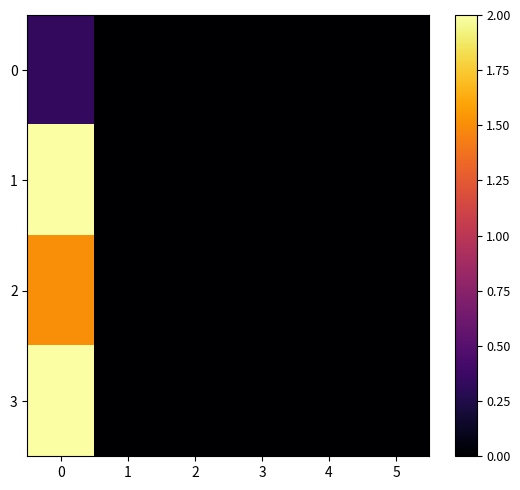

Reading left to right, transcribe all the data shown in this chart.

0: 0=0.3	1=0.0	2=0.0	3=0.0	4=0.0	5=0.0
1: 0=2.0	1=0.0	2=0.0	3=0.0	4=0.0	5=0.0
2: 0=1.5	1=0.0	2=0.0	3=0.0	4=0.0	5=0.0
3: 0=2.0	1=0.0	2=0.0	3=0.0	4=0.0	5=0.0